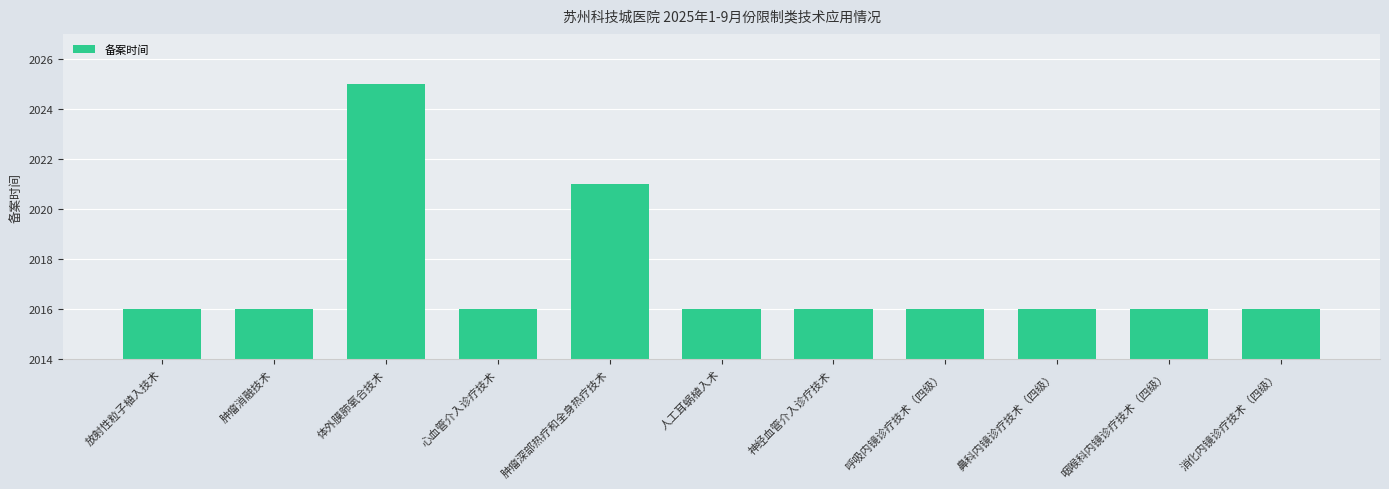

Between 肿瘤深部热疗和全身热疗技术 and 体外膜肺氧合技术, which is larger?

体外膜肺氧合技术